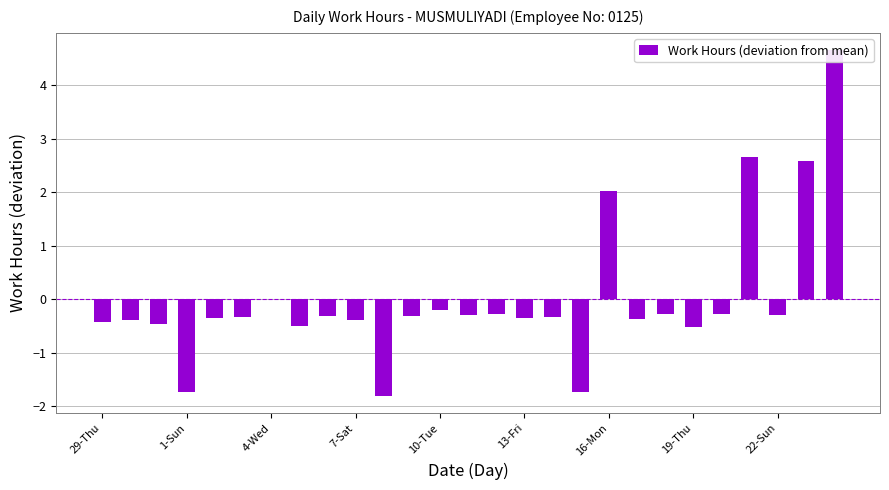

Reading right to left, list all the values displayed in this chart.

4.7	2.6	-0.3	2.7	-0.3	-0.5	-0.3	-0.4	2.0	-1.7	-0.3	-0.4	-0.3	-0.3	-0.2	-0.3	-1.8	-0.4	-0.3	-0.5	0.0	-0.3	-0.4	-1.7	-0.5	-0.4	-0.4